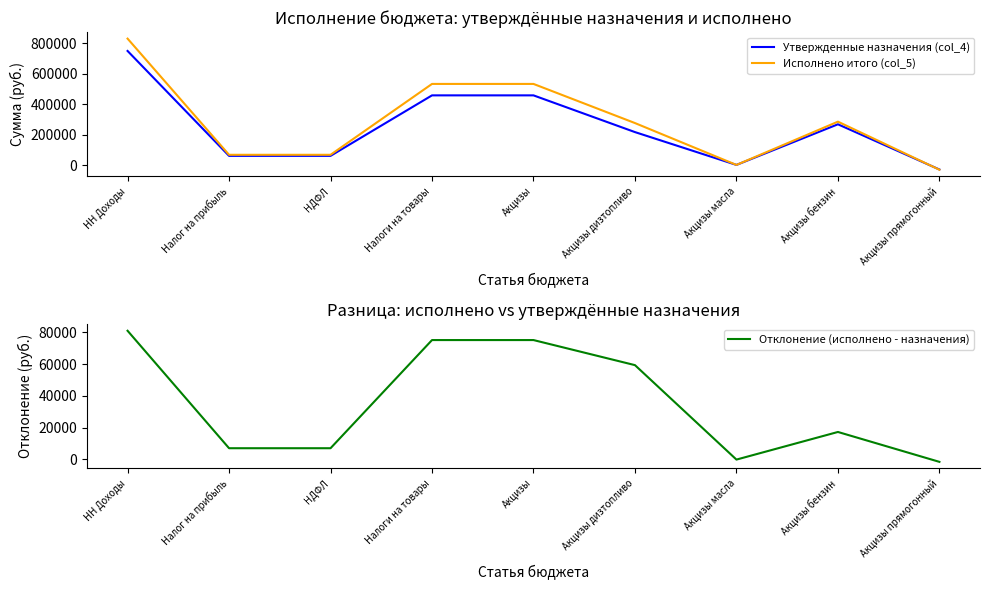

What is the approximate value of Исполнено итого (col_5) at НДФЛ?

67992.6